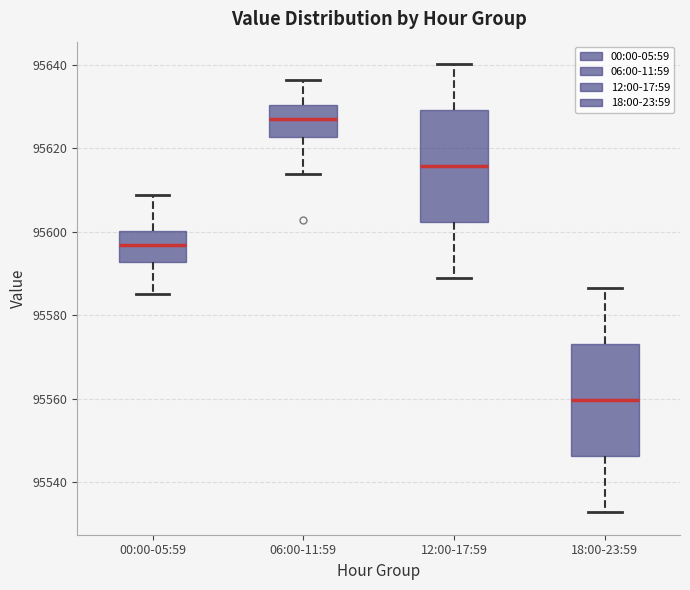

Reading left to right, transcribe this box plot: for each box, give where its median line is, the range the box spans, and where its two whiskers end, as read against the y-axis. The values are not printed on the chart, so give them approximately, as read against the axis.

00:00-05:59: median 95596, box 95592 to 95600, whiskers 95586 to 95608
06:00-11:59: median 95626, box 95622 to 95630, whiskers 95614 to 95636
12:00-17:59: median 95616, box 95602 to 95630, whiskers 95588 to 95640
18:00-23:59: median 95560, box 95546 to 95574, whiskers 95532 to 95586